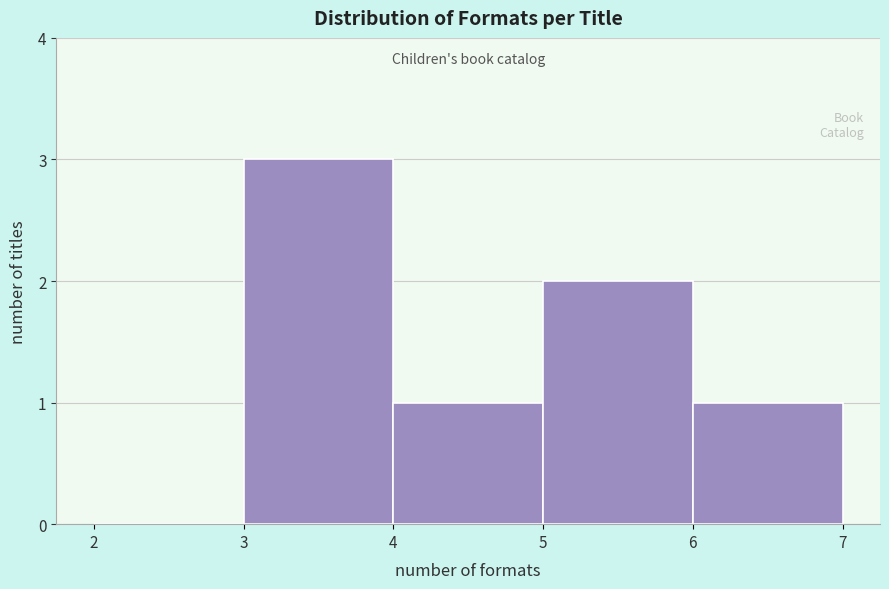

Reading left to right, transcribe this chart: for each bar, give the range it covers on the x-axis and its height. The values are not printed on the chart, so give them approximately, as read against the axis.

2 to 3: 0
3 to 4: 3
4 to 5: 1
5 to 6: 2
6 to 7: 1